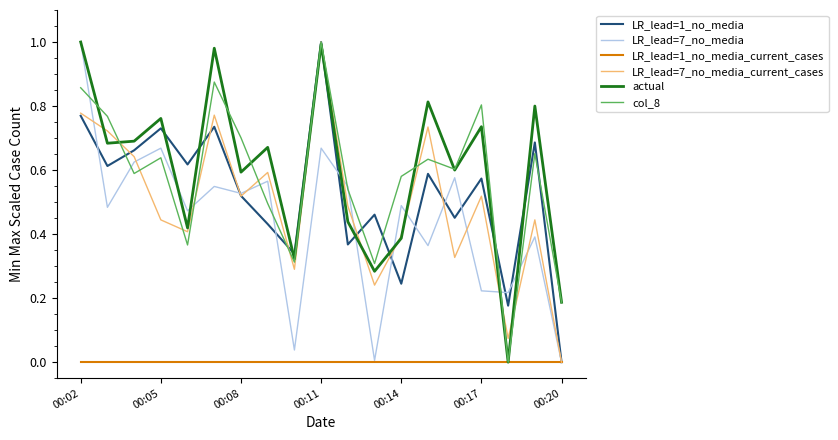

What are all the series names shown in the legend?

LR_lead=1_no_media, LR_lead=7_no_media, LR_lead=1_no_media_current_cases, LR_lead=7_no_media_current_cases, actual, col_8